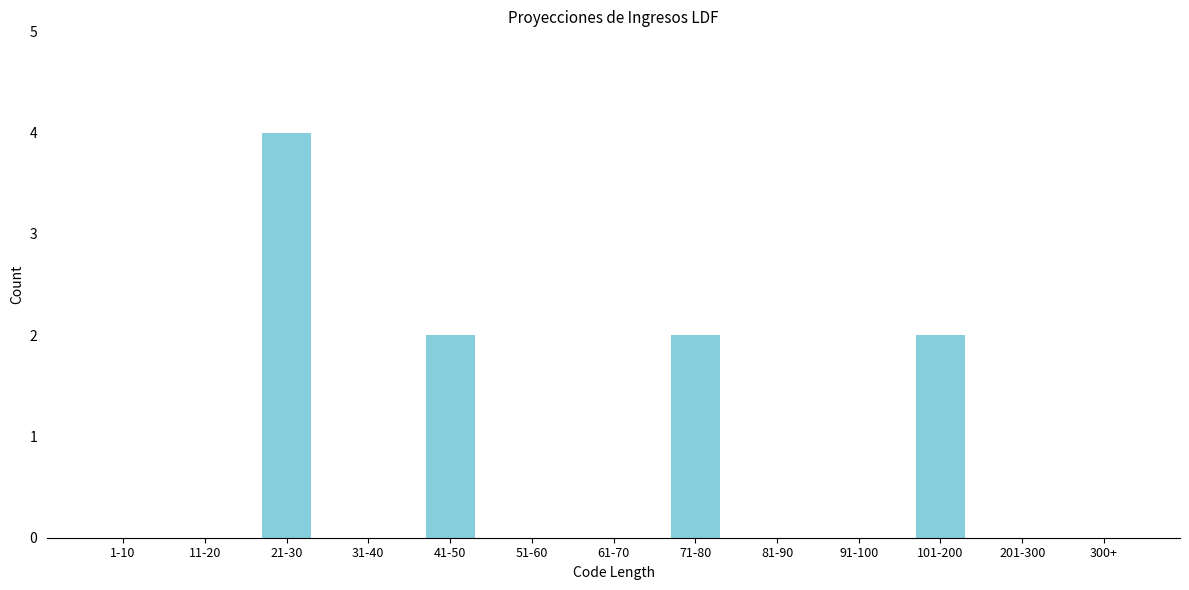

Reading left to right, what are all the values shown in this chart?

1-10=0	11-20=0	21-30=4	31-40=0	41-50=2	51-60=0	61-70=0	71-80=2	81-90=0	91-100=0	101-200=2	201-300=0	300+=0